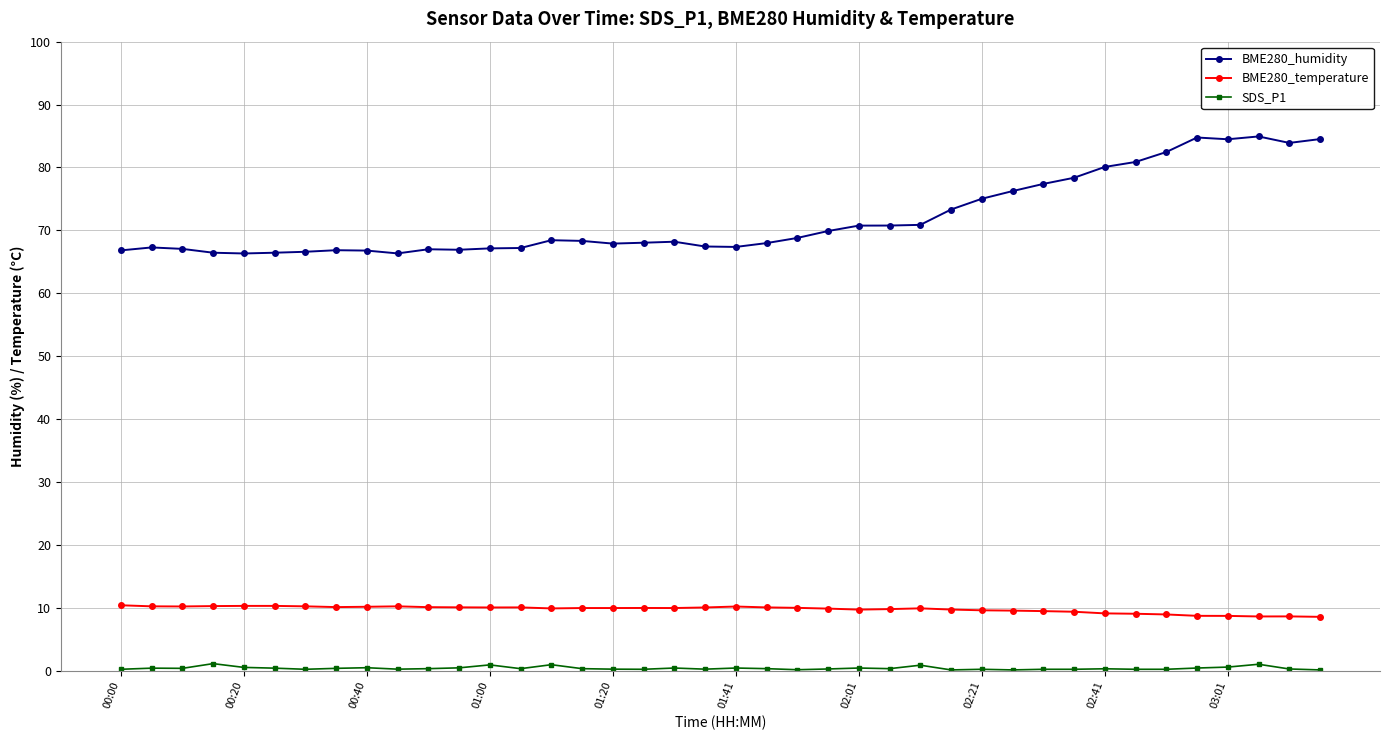

What is the value of the SDS_P1 point at the 35th from the left?

0.2